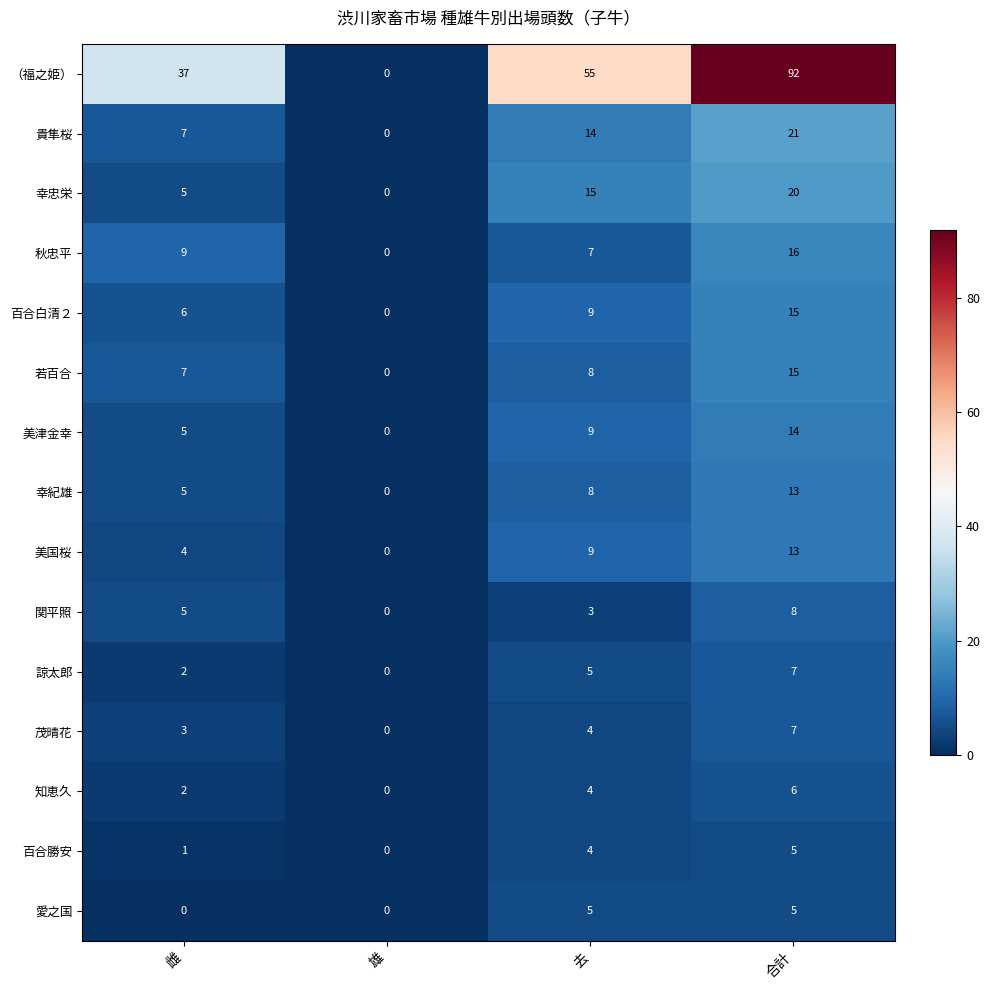

What is the difference between the highest and lowest values at 去?

52